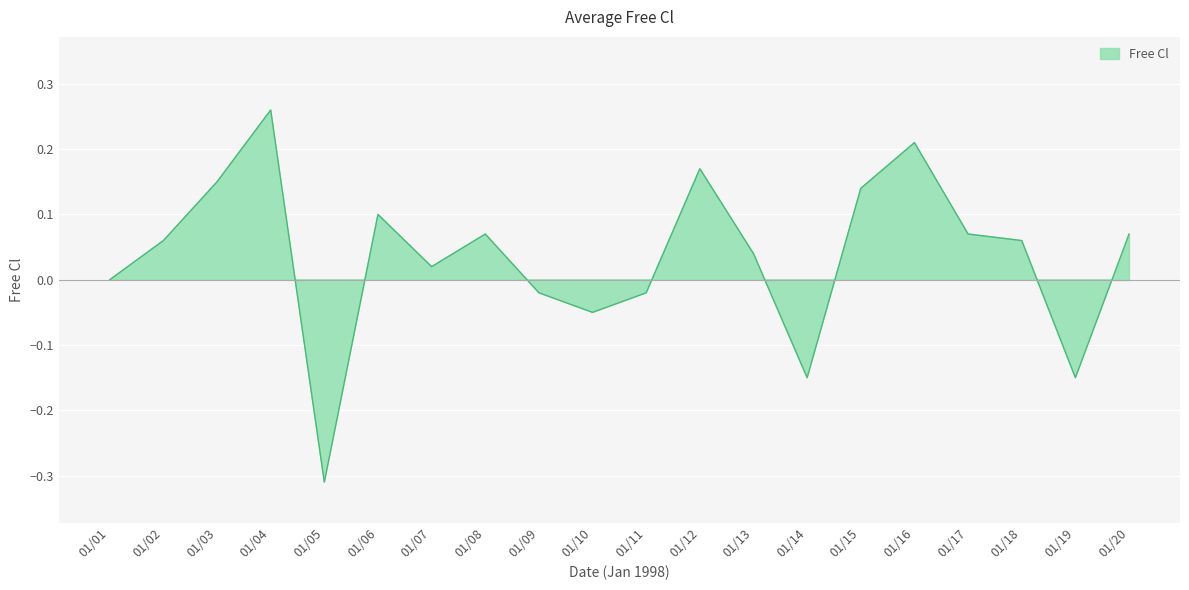

What value does the data have at 01/19?

-0.1